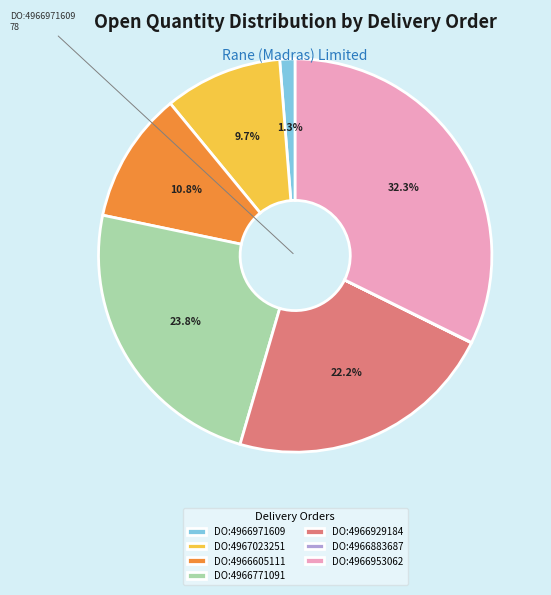

Which slice is the largest?

DO:4966953062